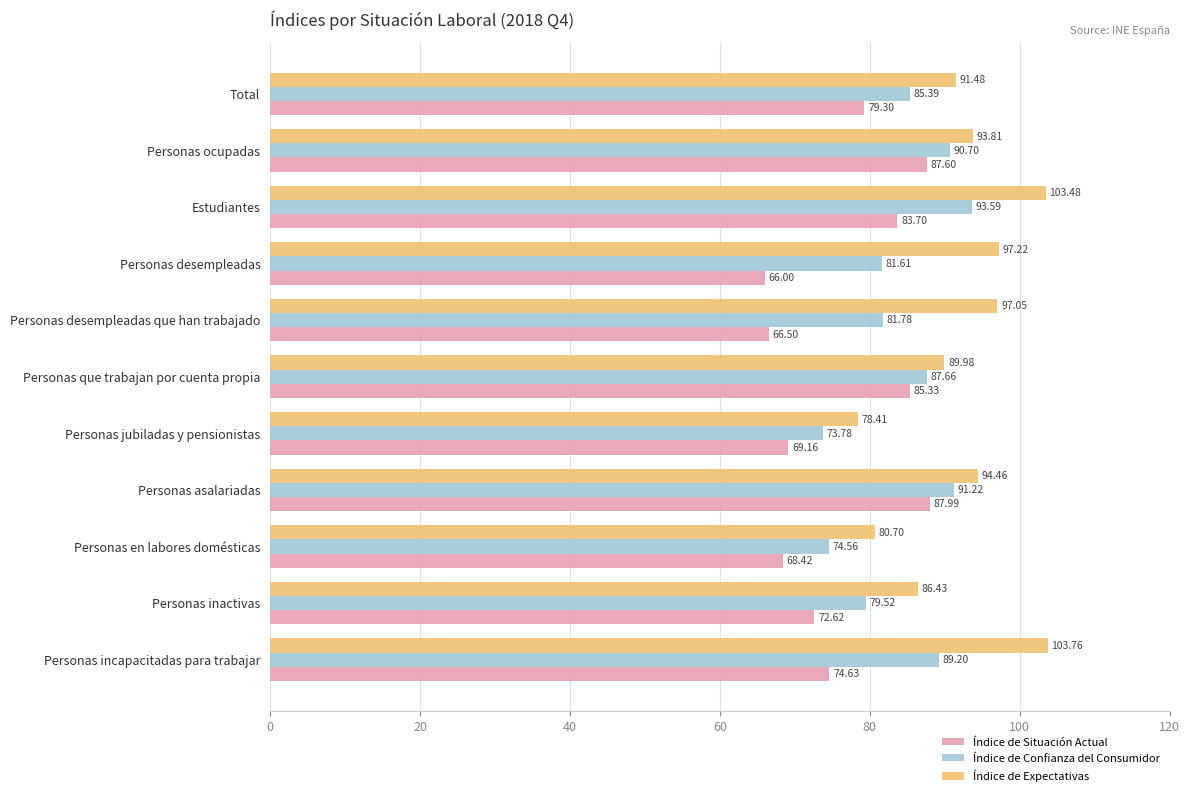

Which series has the largest total across all categories?

Índice de Expectativas